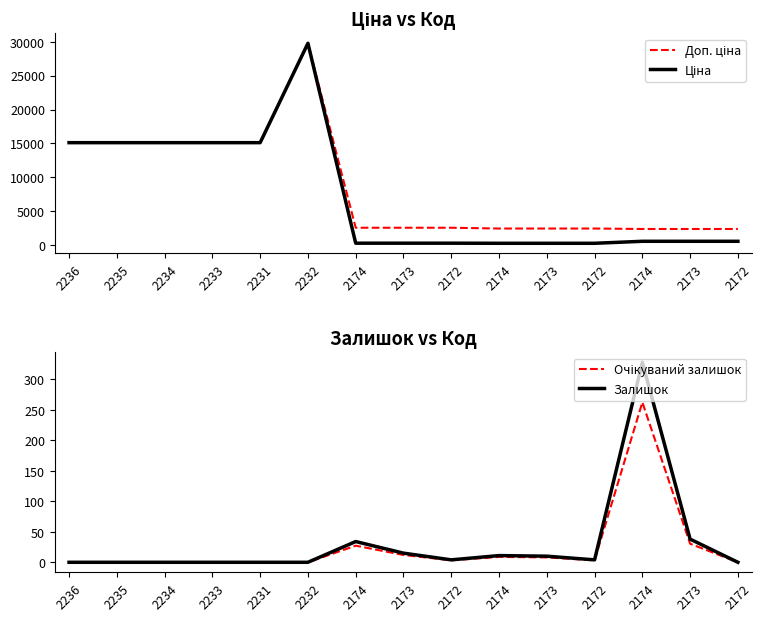

True or false: Ціна and Очікуваний залишок intersect in this chart.

False